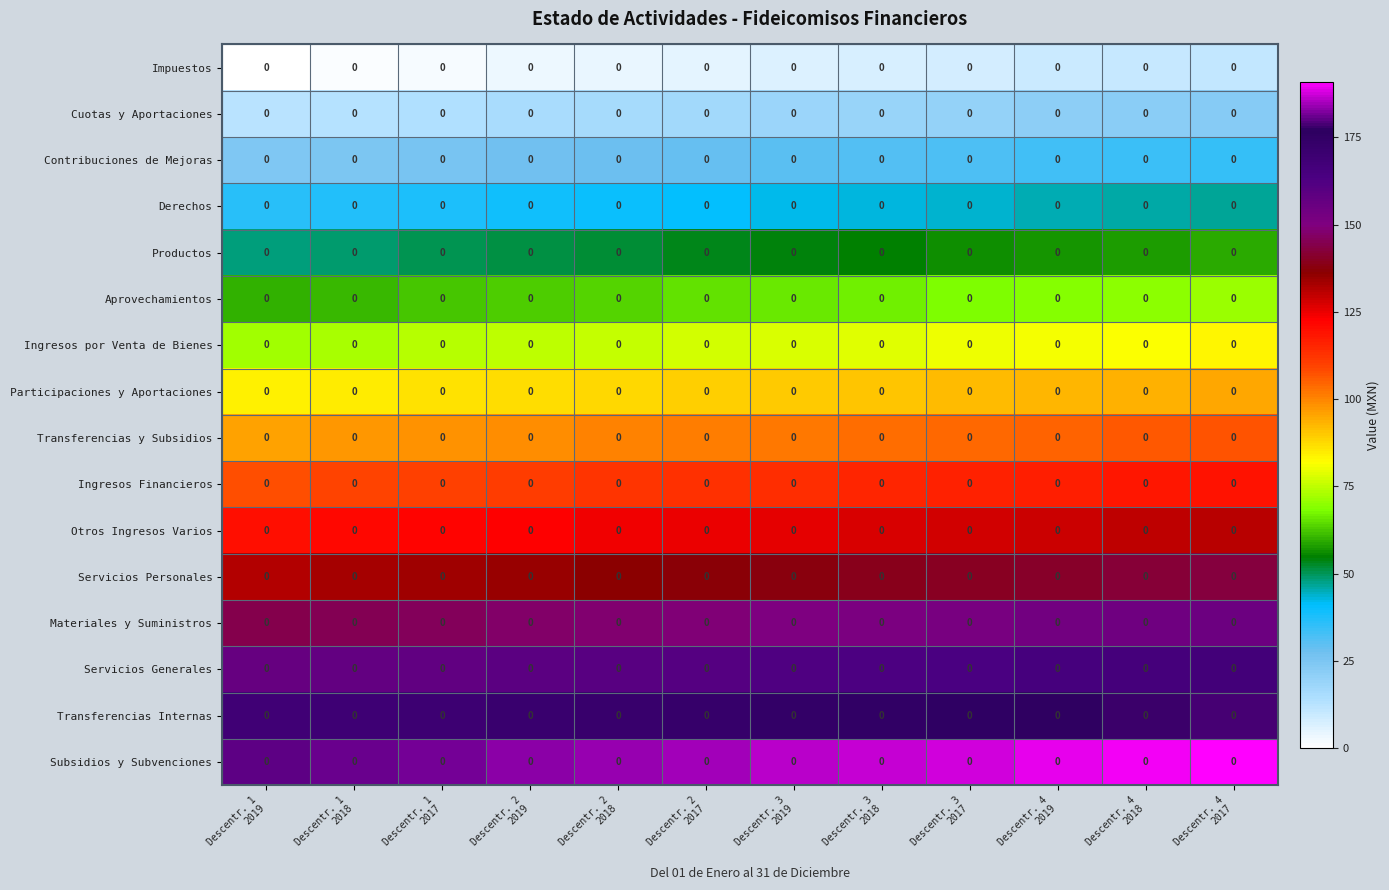

Rank the categories by Subsidios y Subvenciones value from lowest to highest.

Descentr. 1 2019, Descentr. 1 2018, Descentr. 1 2017, Descentr. 2 2019, Descentr. 2 2018, Descentr. 2 2017, Descentr. 3 2019, Descentr. 3 2018, Descentr. 3 2017, Descentr. 4 2019, Descentr. 4 2018, Descentr. 4 2017